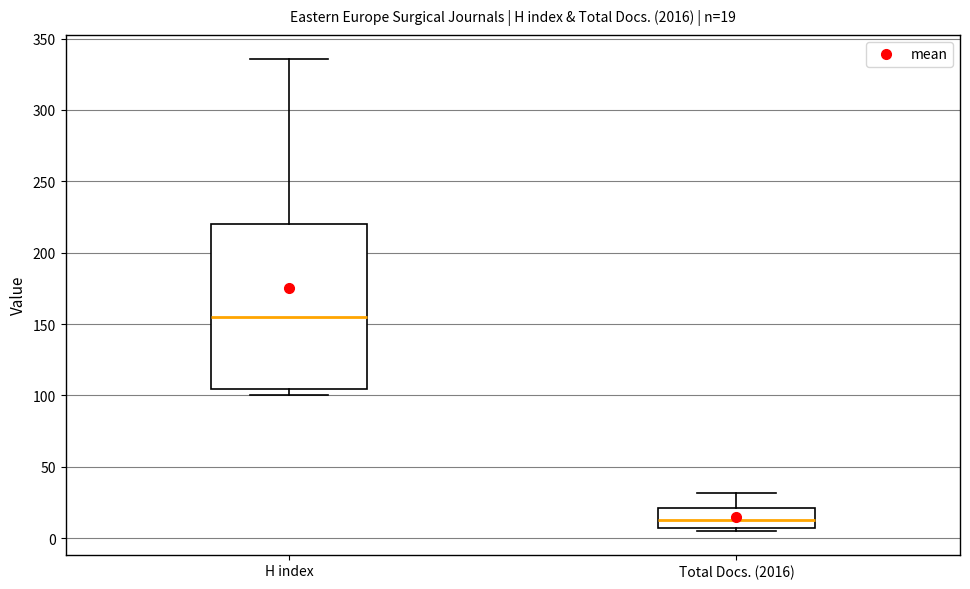

Comparing the boxes themselves (not the whiskers), which one is the tallest?

H index